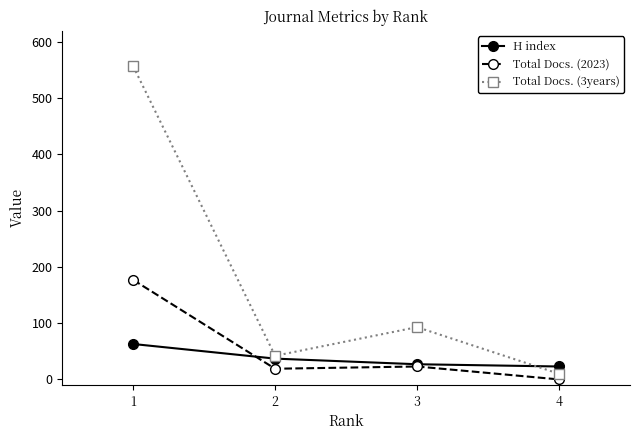

Read the H index value at 2, to the nearest 5.

35